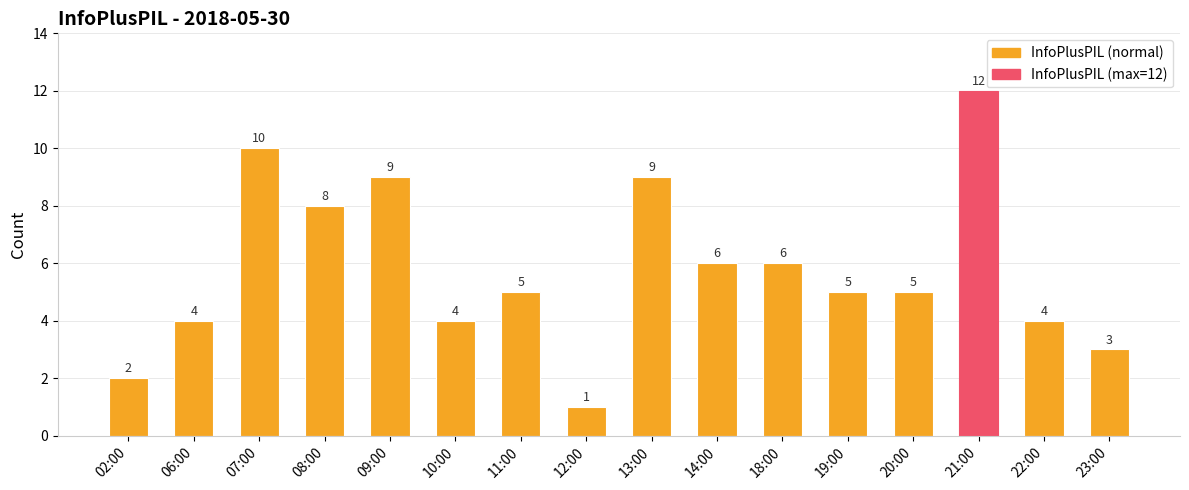

The value at 13:00 is 9. True or false?

True